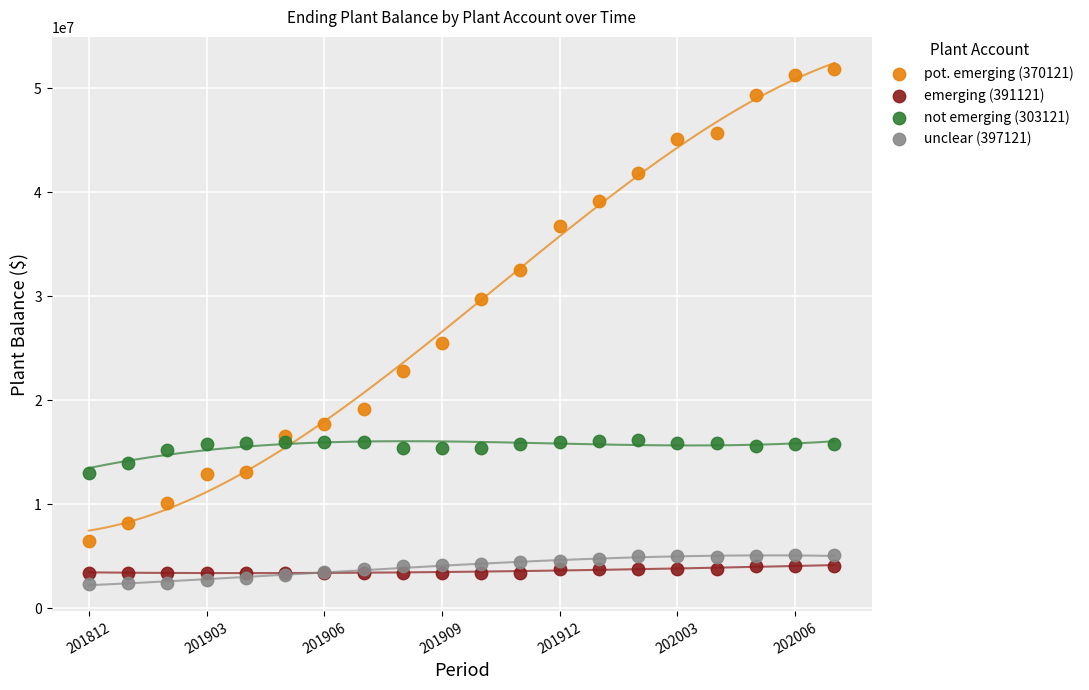

Which series has the largest Y range (max minus min)?

pot. emerging (370121)